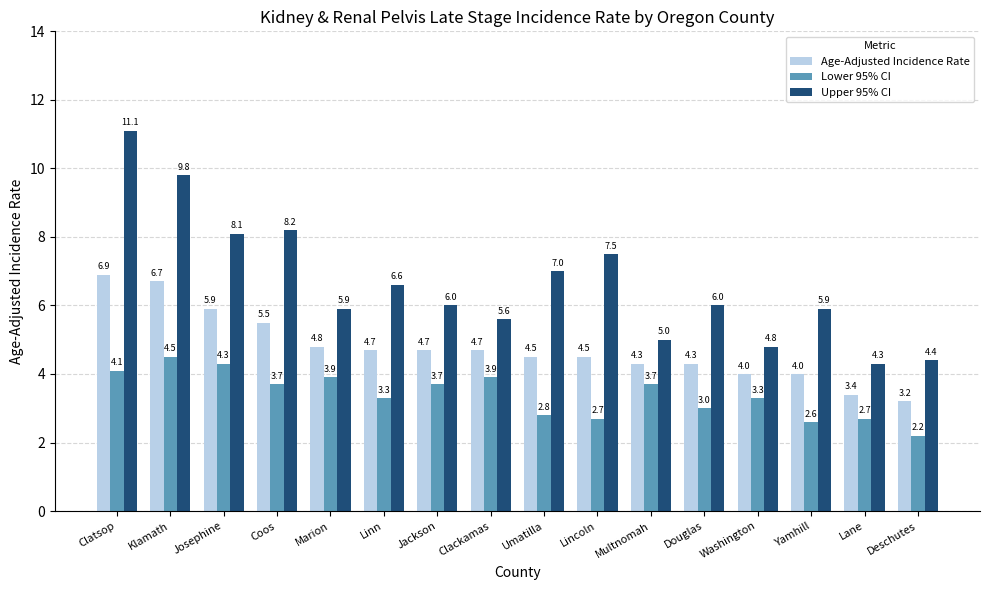

What is the label of the 7th bar from the right?

Lincoln